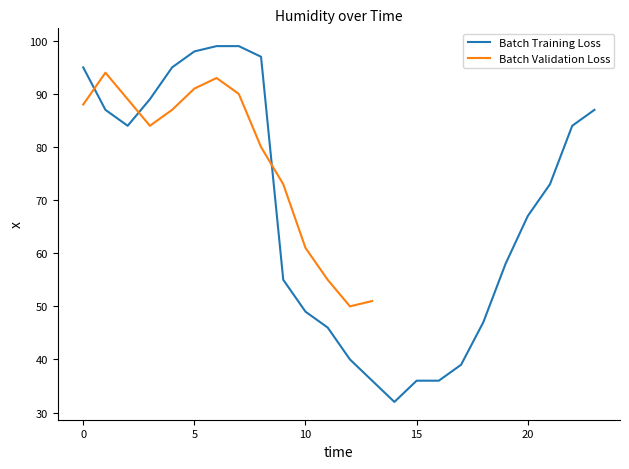

Where is Batch Training Loss nearest to the value 65?

20